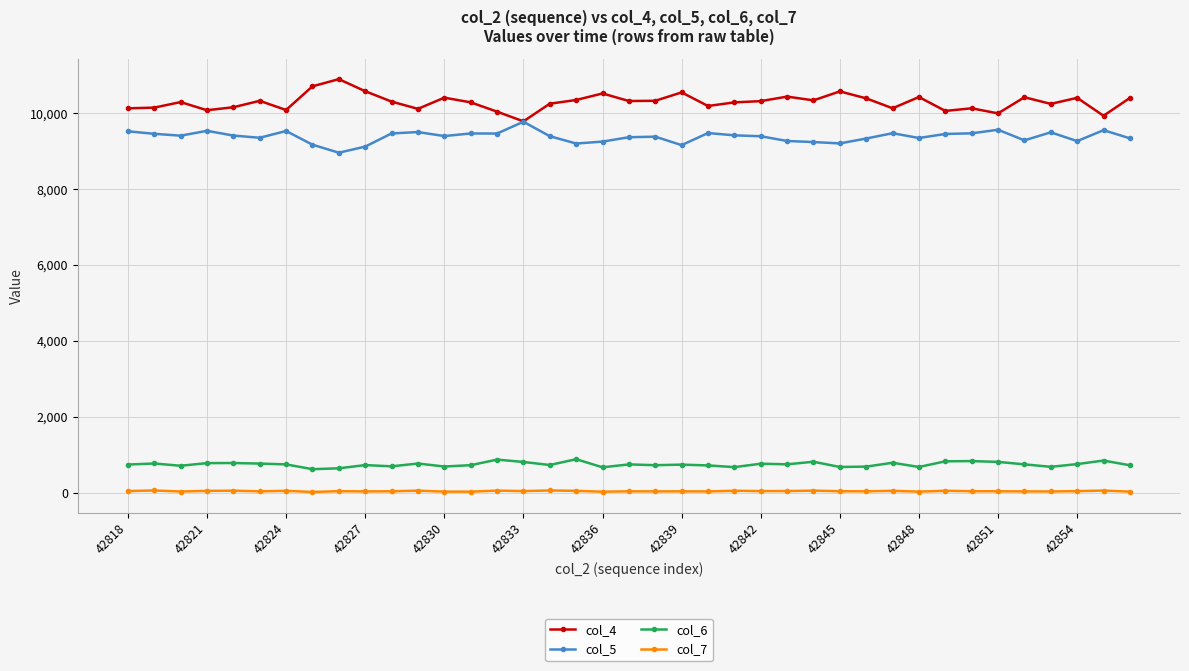

Which series has the largest total across all categories?

col_4